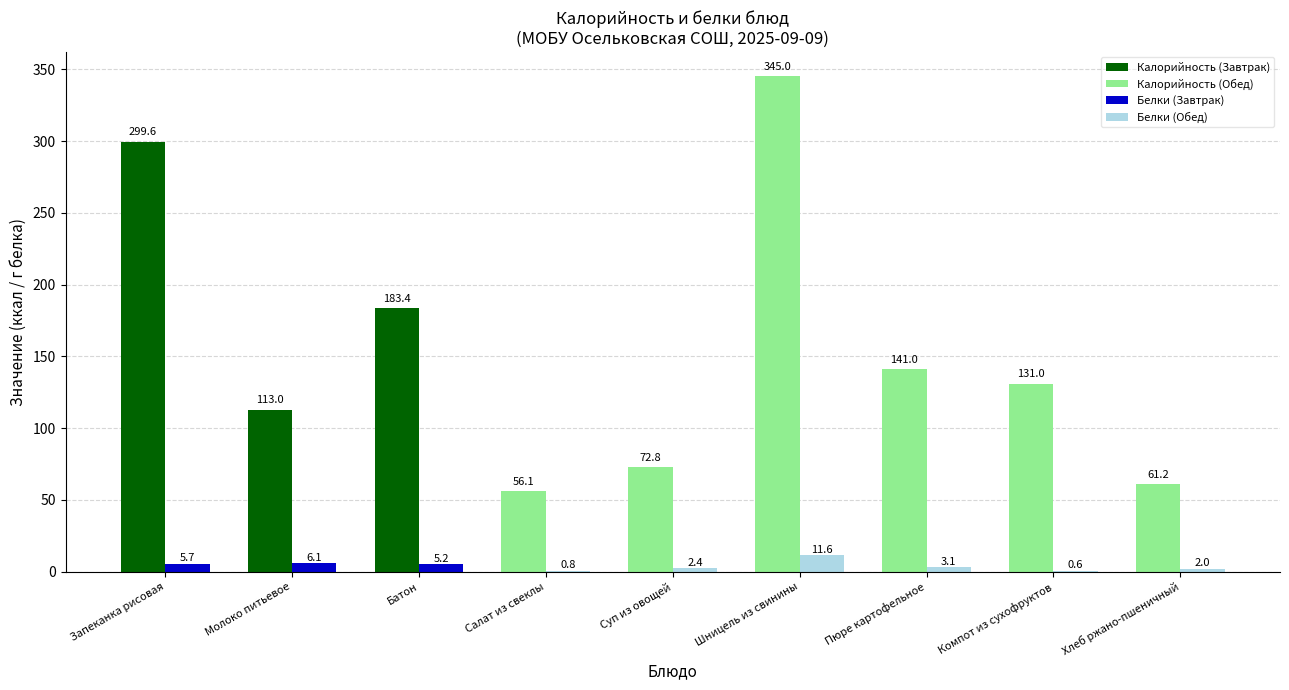

Which category has the highest value across all series?

Шницель из свинины